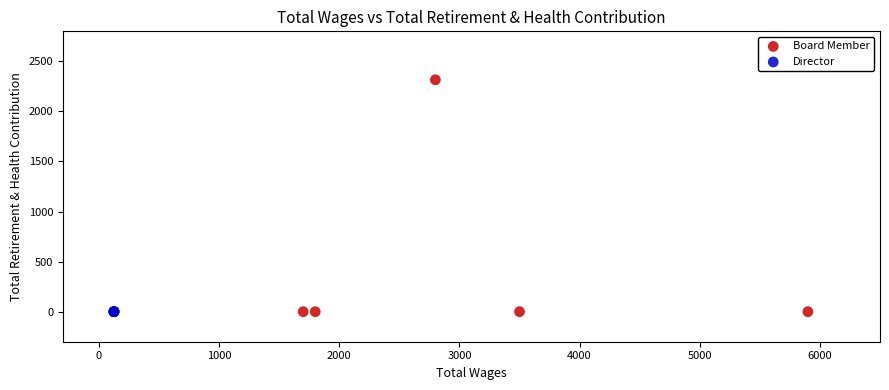

Which series contains the highest Y value?

Board Member